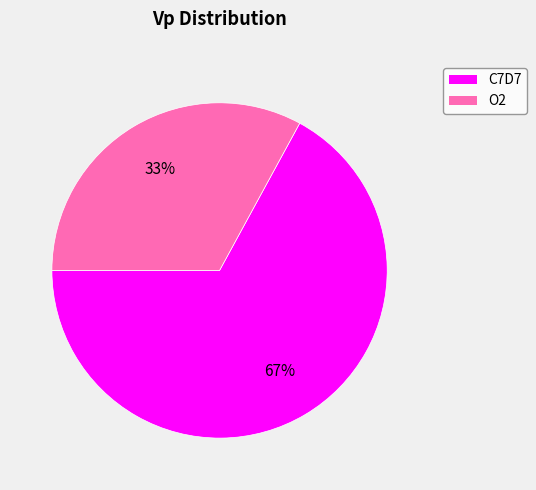

To the nearest percent, what is the combined percentage of C7D7 and O2?

100%